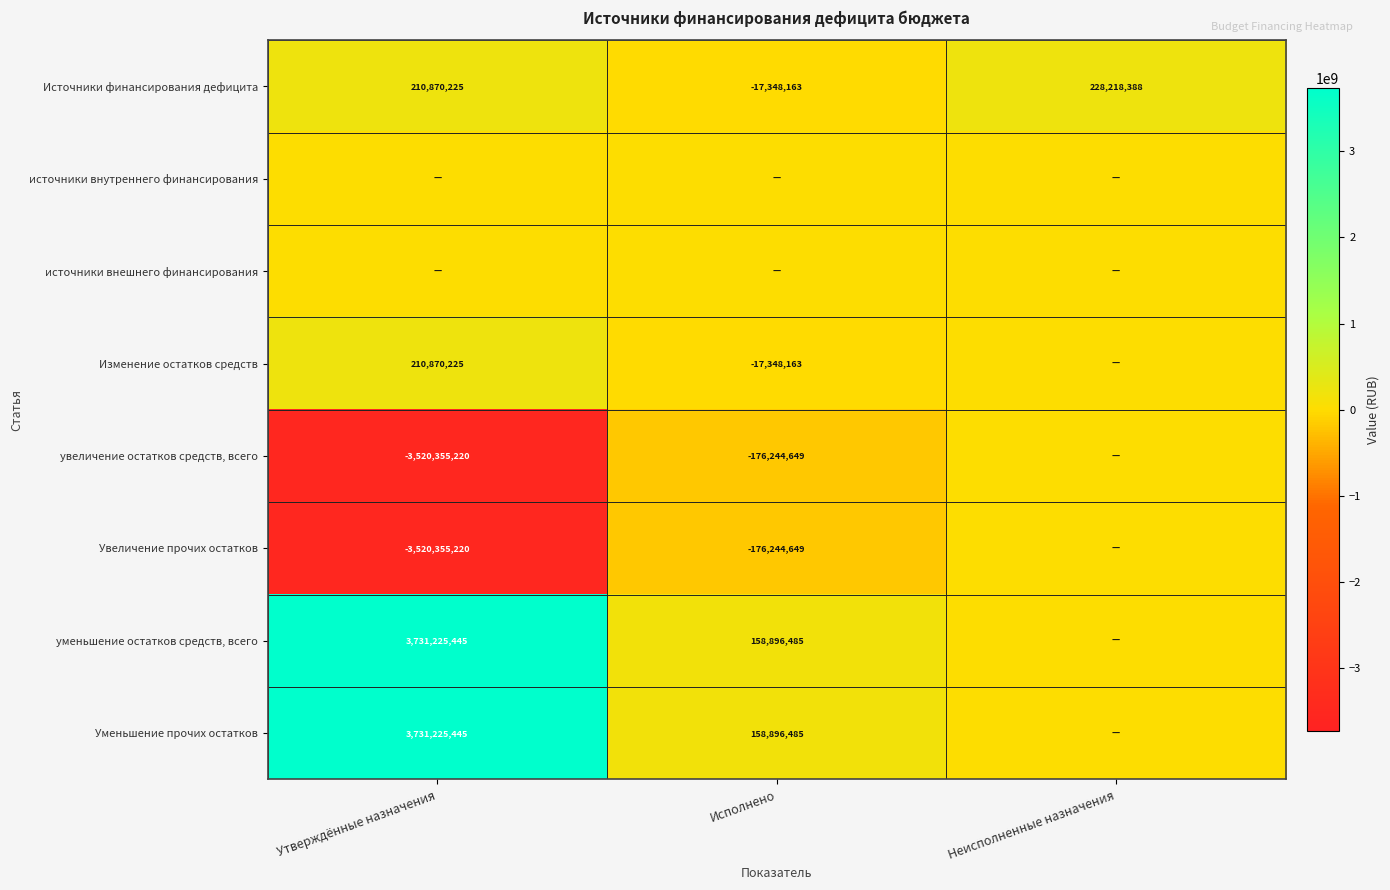

Is it true that Увеличение прочих остатков equals -176244649 at Исполнено?

True